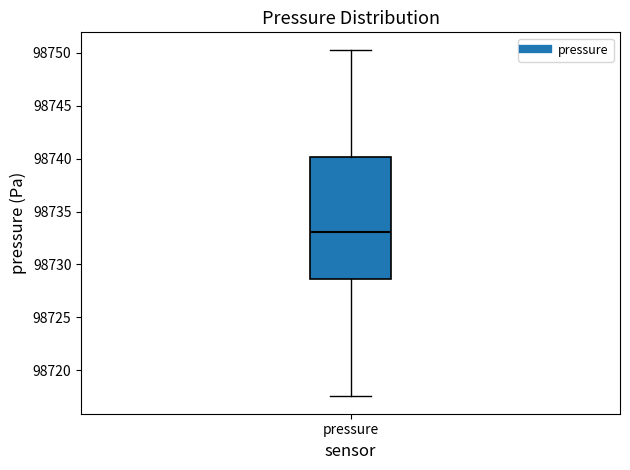

Transcribe this box plot: give where the median line is, the range the box spans, and where the two whiskers end, as read against the y-axis. The values are not printed on the chart, so give them approximately, as read against the axis.

median 98733.0, box 98728.5 to 98740.0, whiskers 98717.5 to 98750.5